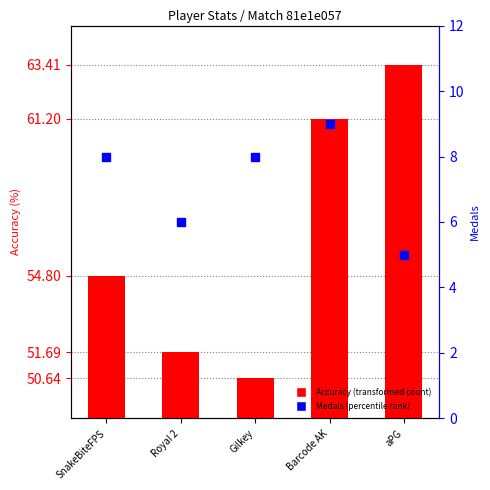

What is the total value across all series at RoyaI 2?

57.7